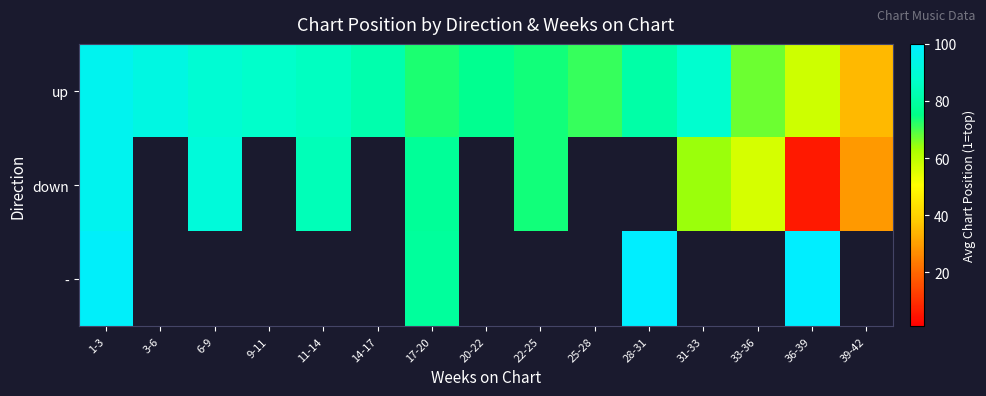

List the labels in order of up value, smallest first.

39-42, 36-39, 33-36, 25-28, 17-20, 22-25, 20-22, 28-31, 14-17, 11-14, 9-11, 31-33, 6-9, 3-6, 1-3